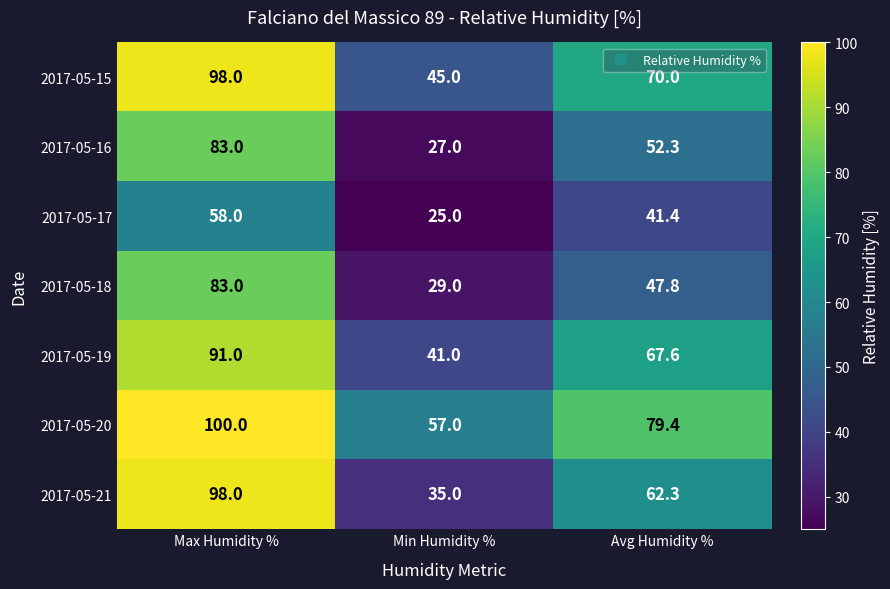

List the labels in order of 2017-05-21 value, smallest first.

Min Humidity %, Avg Humidity %, Max Humidity %